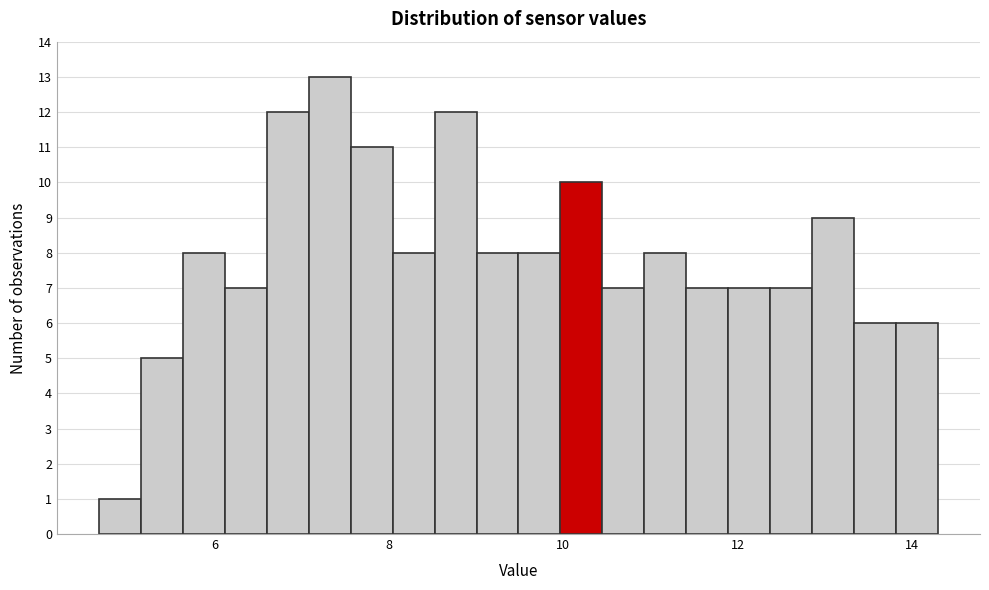

Read against the x-axis, roughly where is the centre of the tallest bar?

7.4